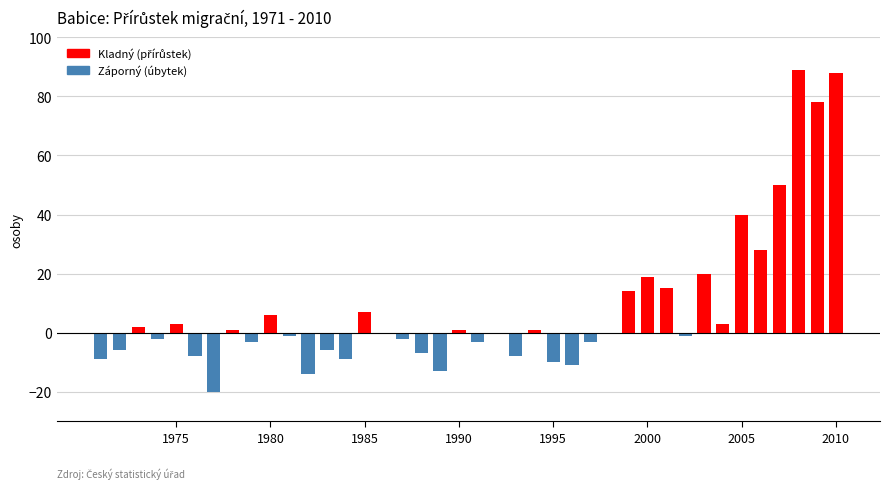

What is the maximum value shown in the chart?

89